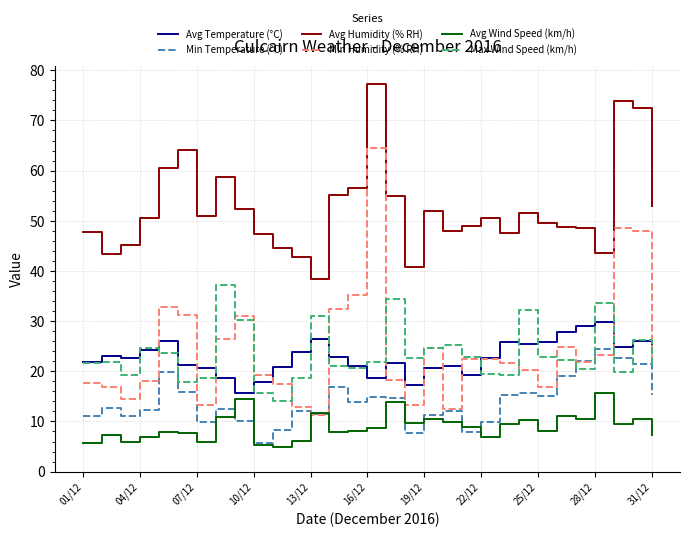

True or false: Min Temperature (°C) and Avg Humidity (% RH) cross at least once.

False